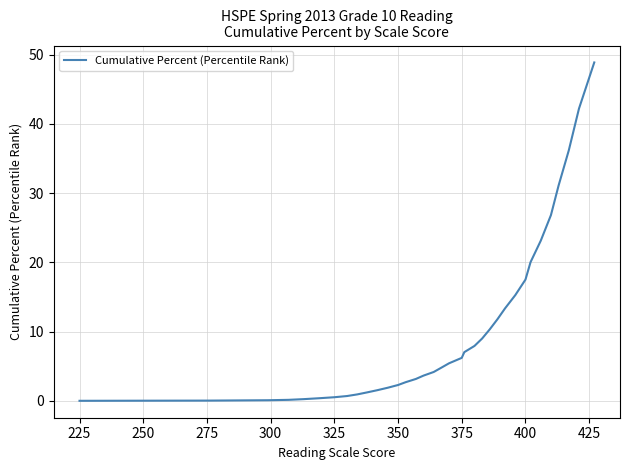

What is the maximum value shown in the chart?

48.9